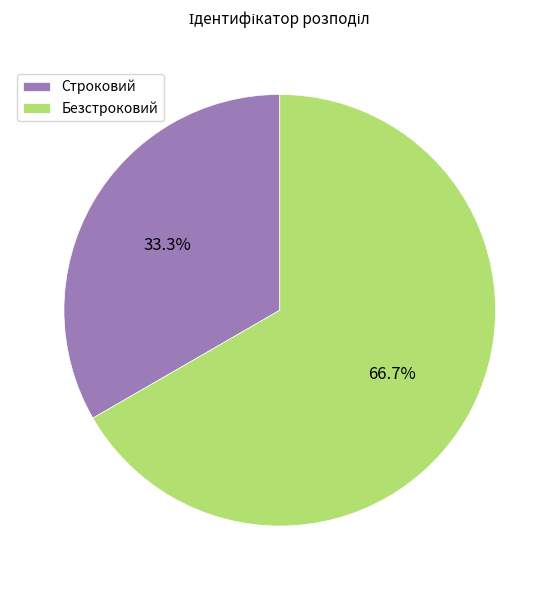

What is the ratio of the value at Строковий to the value at Безстроковий?

0.5